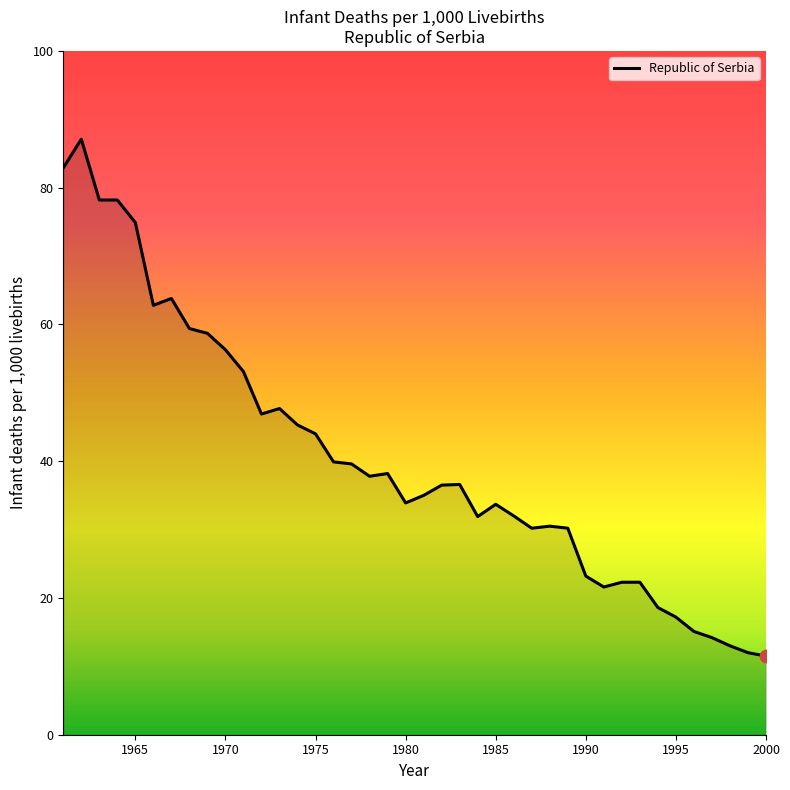

What is the greatest value displayed?

87.1